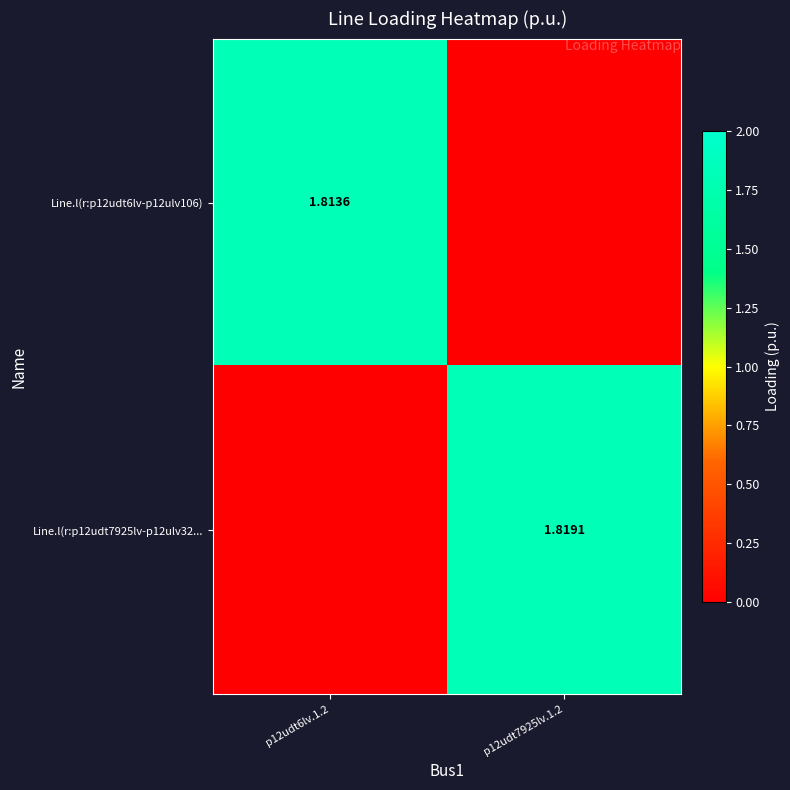

Is the value of Line.l(r:p12udt7925lv-p12ulv32... at p12udt7925lv.1.2 greater than the value of Line.l(r:p12udt6lv-p12ulv106) at p12udt6lv.1.2?

Yes